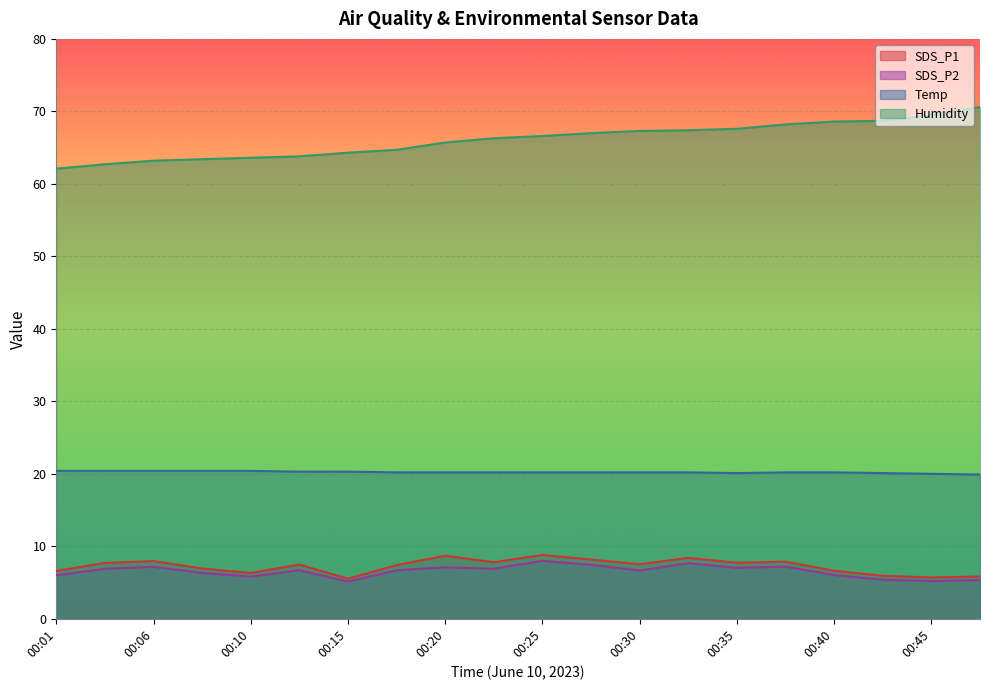

Reading right to left, list all the values displayed in this chart.

SDS_P1: 00:47=5.8	00:45=5.7	00:42=5.9	00:40=6.6	00:37=7.9	00:35=7.7	00:32=8.4	00:30=7.5	00:28=8.2	00:25=8.8	00:23=7.8	00:20=8.7	00:18=7.4	00:15=5.5	00:13=7.5	00:10=6.3	00:08=6.9	00:06=8.0	00:03=7.7	00:01=6.6
SDS_P2: 00:47=5.3	00:45=5.2	00:42=5.4	00:40=6.0	00:37=7.2	00:35=7.0	00:32=7.7	00:30=6.7	00:28=7.4	00:25=8.0	00:23=6.9	00:20=7.1	00:18=6.7	00:15=5.1	00:13=6.7	00:10=5.8	00:08=6.3	00:06=7.2	00:03=6.9	00:01=6.0
Temp: 00:47=19.9	00:45=20.0	00:42=20.1	00:40=20.2	00:37=20.2	00:35=20.1	00:32=20.2	00:30=20.2	00:28=20.2	00:25=20.2	00:23=20.2	00:20=20.2	00:18=20.2	00:15=20.3	00:13=20.3	00:10=20.4	00:08=20.4	00:06=20.4	00:03=20.4	00:01=20.4
Humidity: 00:47=70.6	00:45=69.5	00:42=68.7	00:40=68.6	00:37=68.2	00:35=67.6	00:32=67.4	00:30=67.3	00:28=67.0	00:25=66.6	00:23=66.3	00:20=65.7	00:18=64.7	00:15=64.3	00:13=63.8	00:10=63.6	00:08=63.4	00:06=63.2	00:03=62.7	00:01=62.1